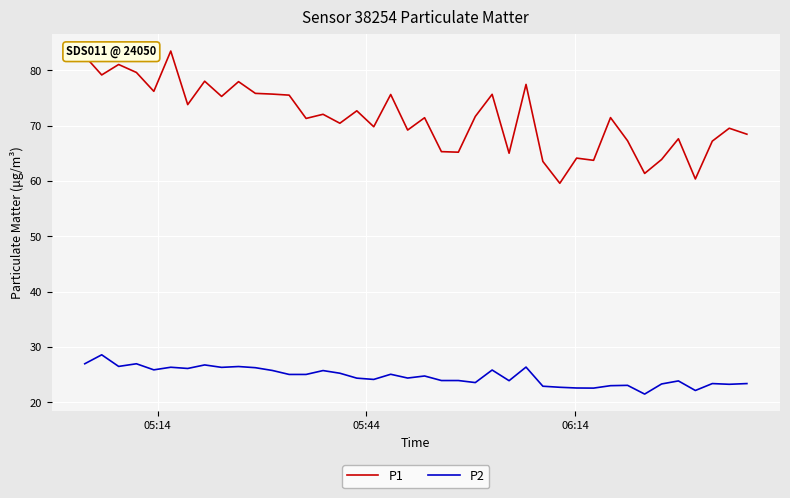

Which series has the largest total across all categories?

P1